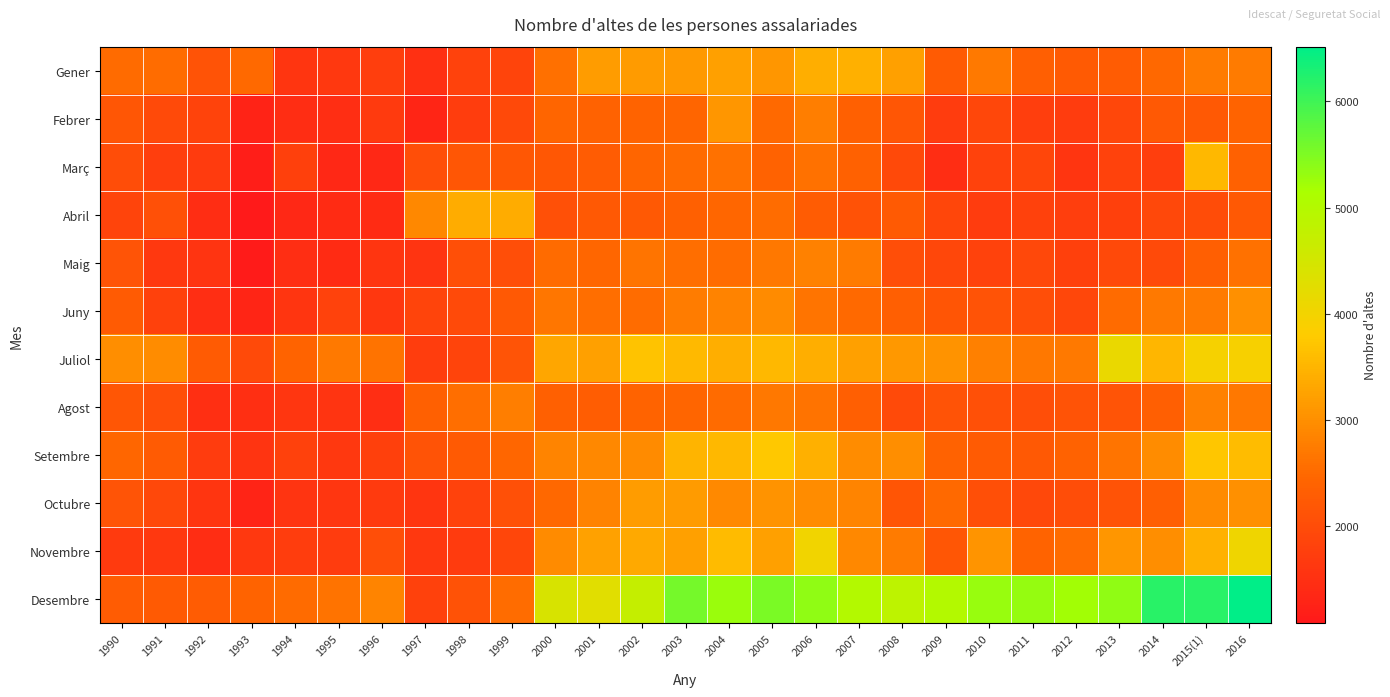

Rank the series by their maximum value, from highest to lowest.

Desembre, Juliol, Novembre, Setembre, Març, Gener, Abril, Octubre, Febrer, Juny, Maig, Agost